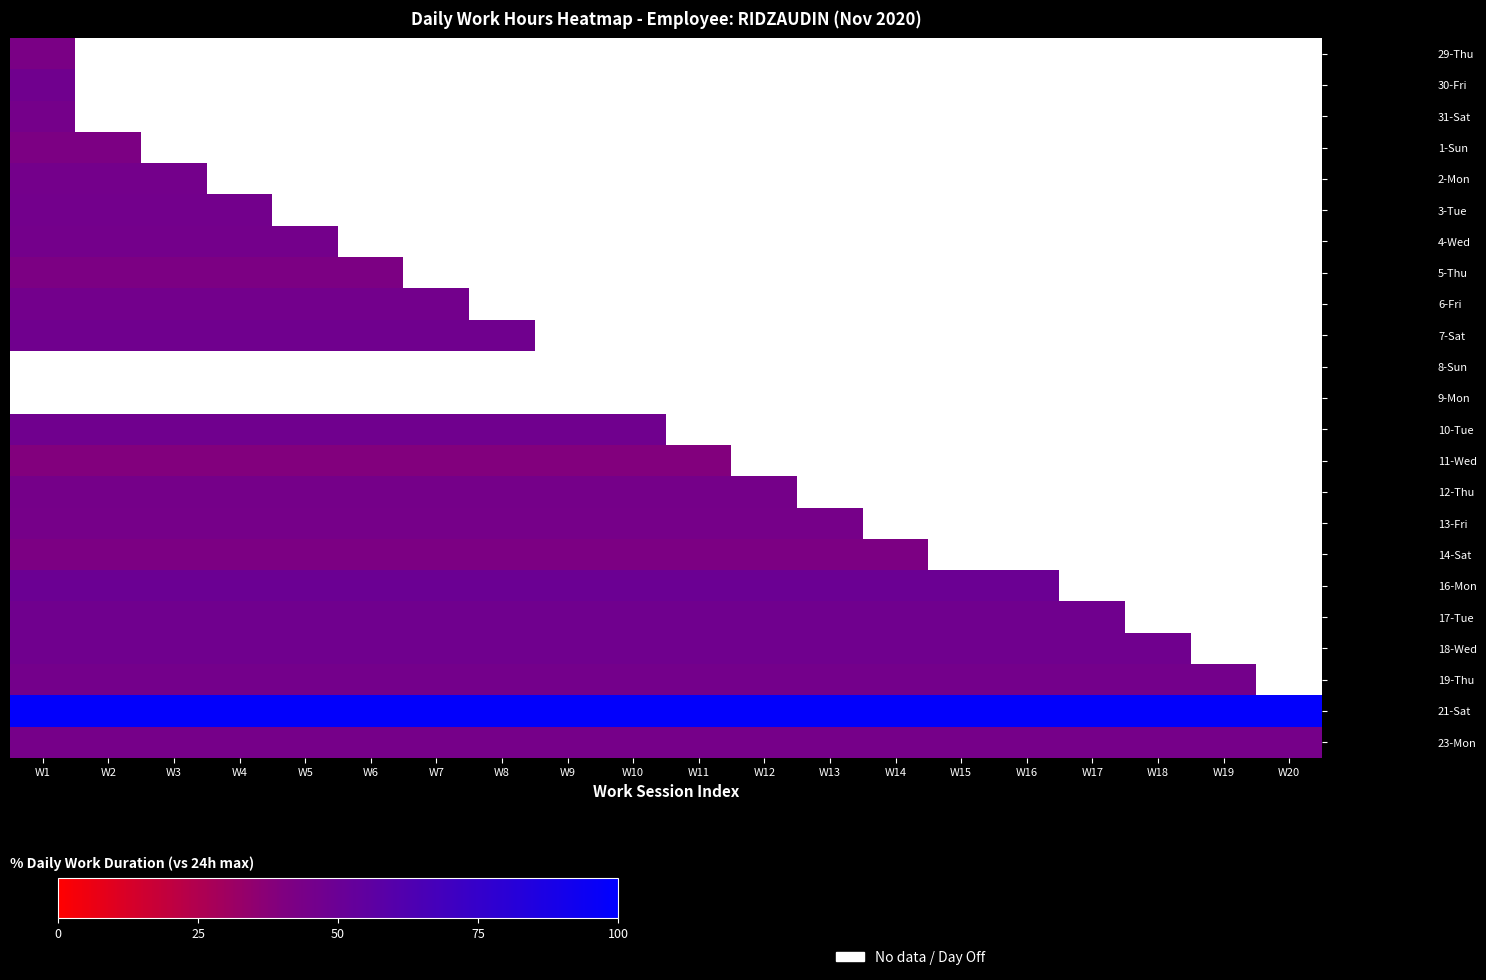

At how many categories does at least one series exceed 68?

20